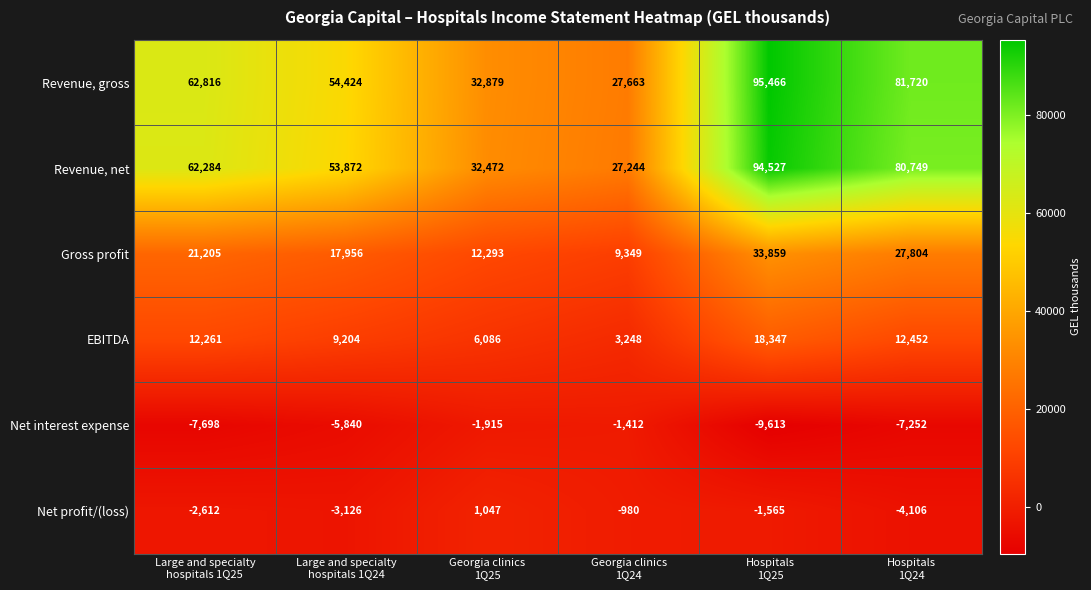

How many Gross profit values are between 12293 and 27804?

4